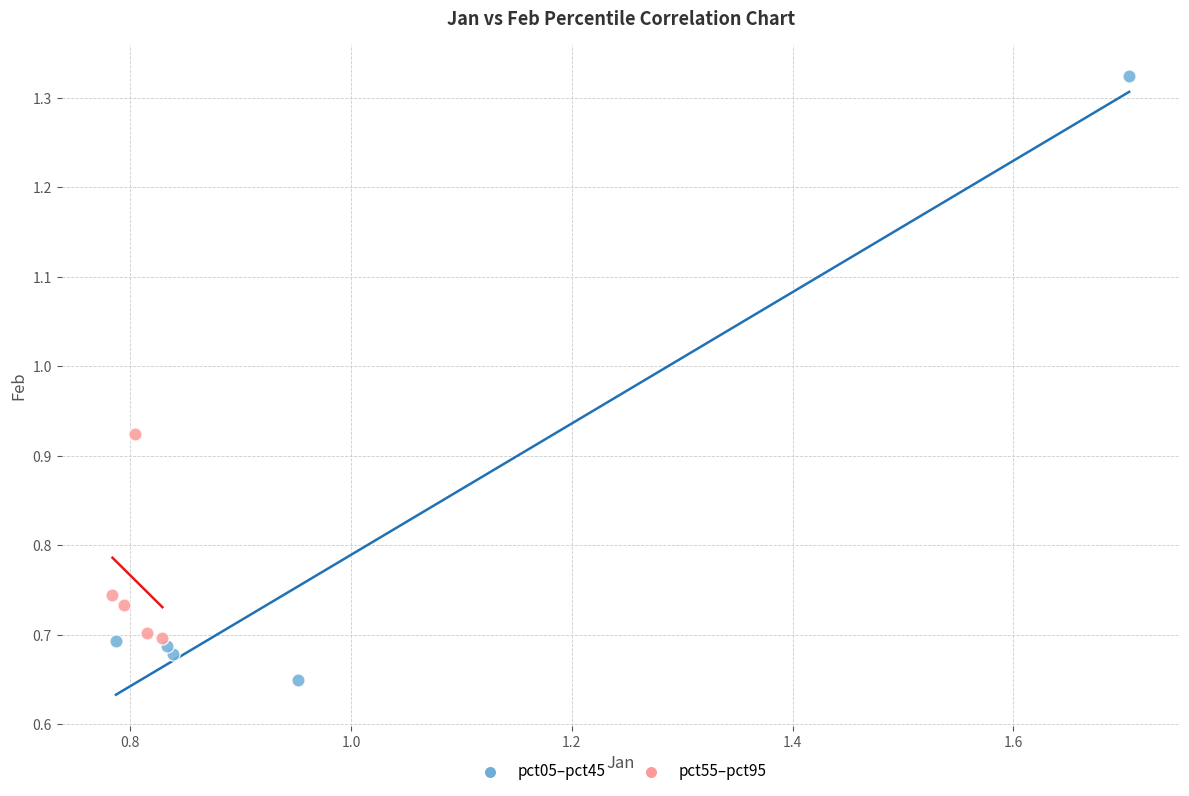

Which series contains the lowest Y value?

pct05–pct45